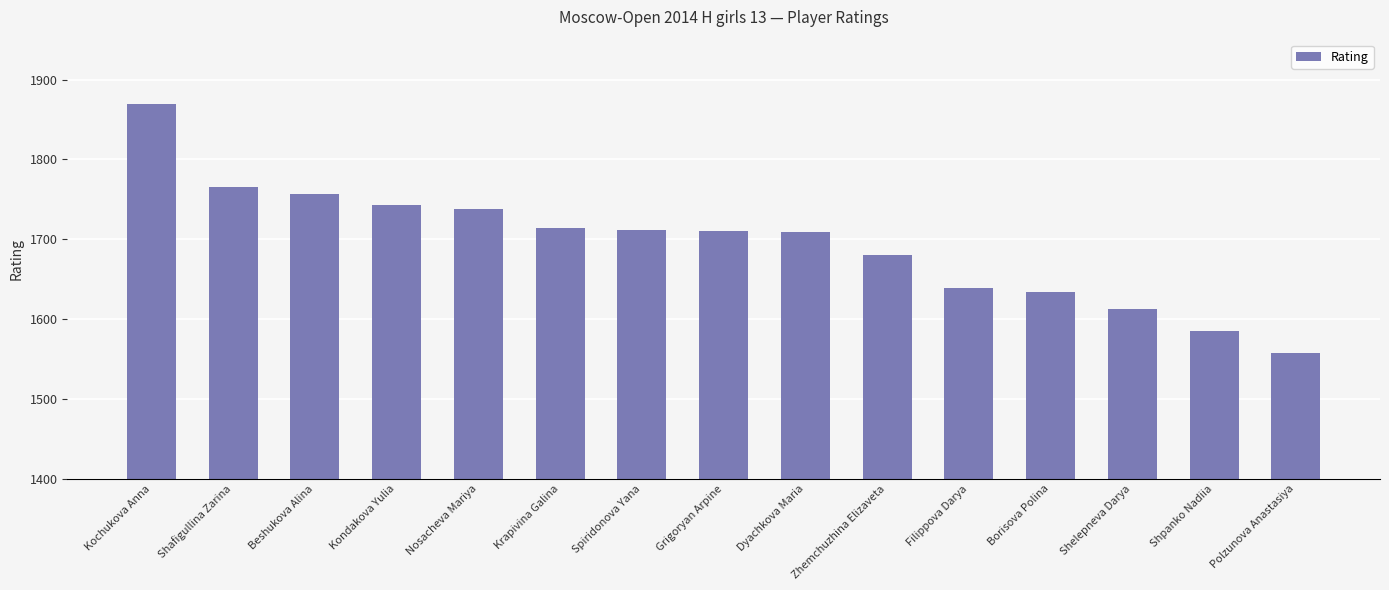

Count the number of categories in the chart.

15